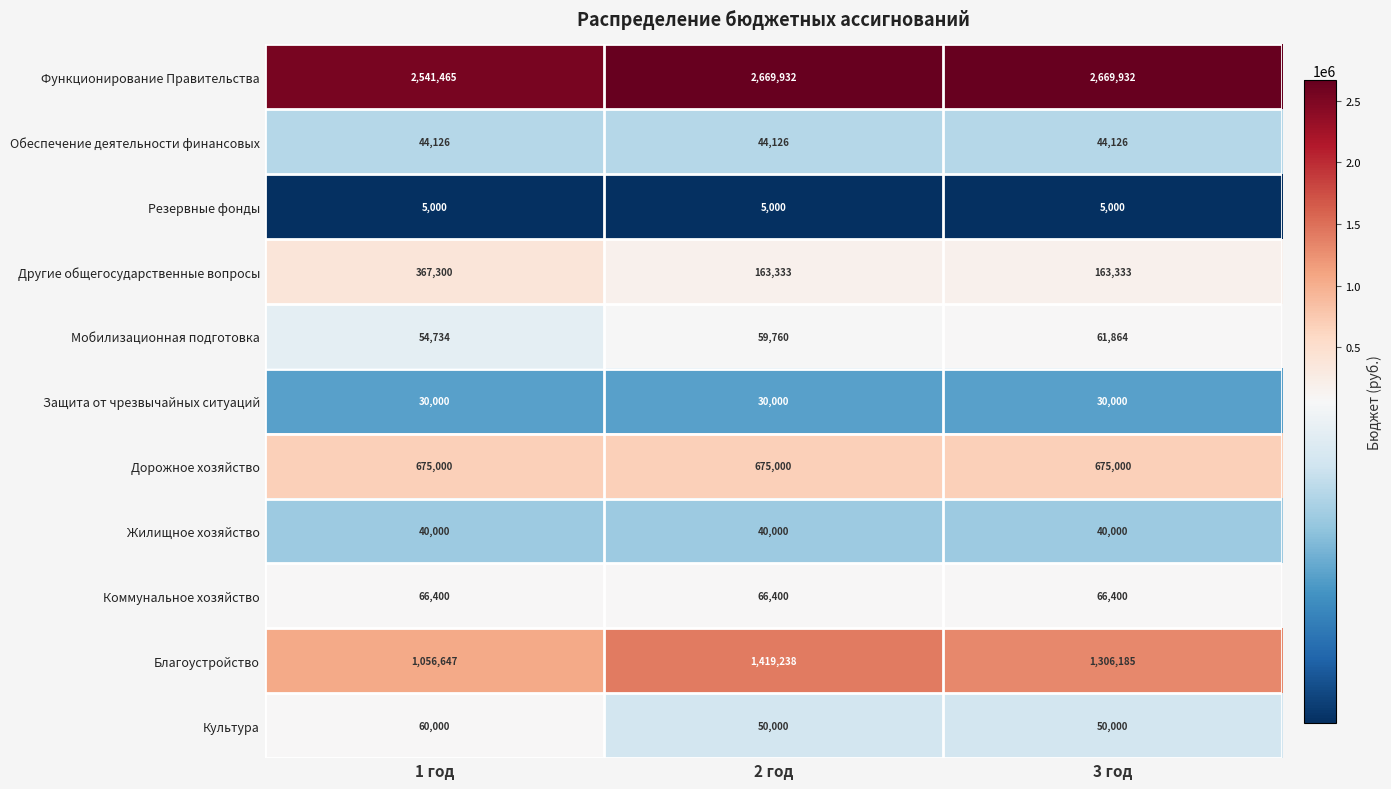

How many distinct data groups are displayed?

11